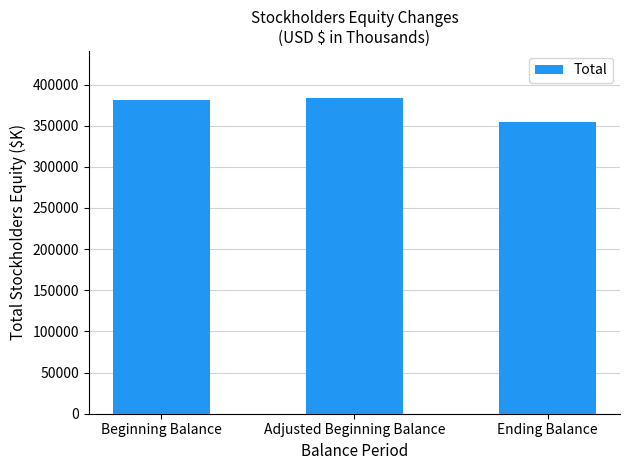

What is the change in value from Beginning Balance to Ending Balance?

-26337